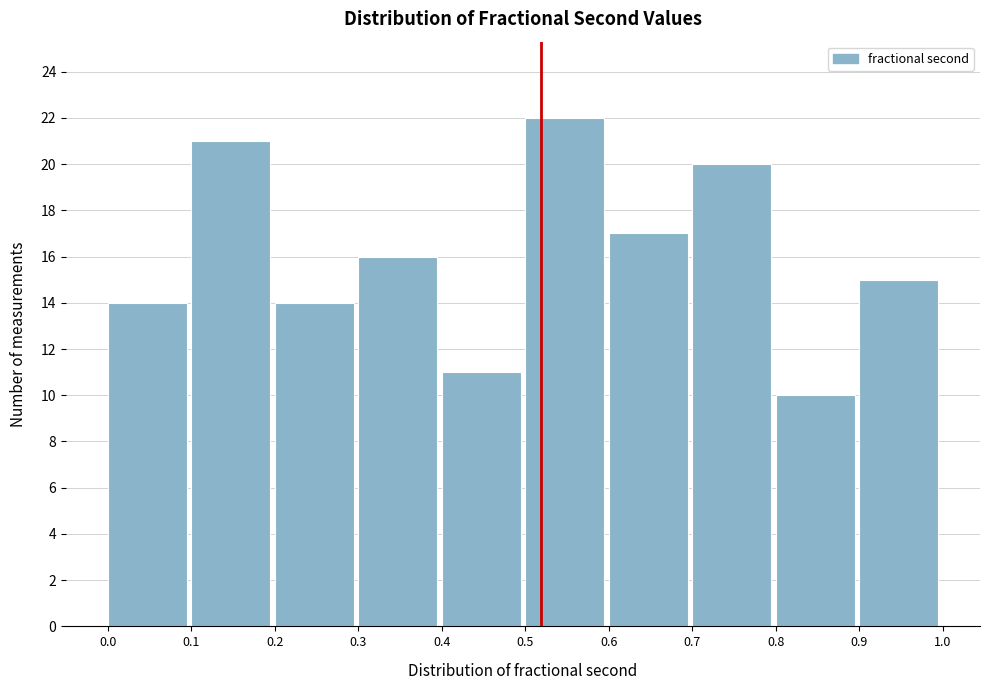

Reading left to right, transcribe this chart: for each bar, give the range it covers on the x-axis and its height. The values are not printed on the chart, so give them approximately, as read against the axis.

0.0 to 0.1: 14
0.1 to 0.2: 21
0.2 to 0.3: 14
0.3 to 0.4: 16
0.4 to 0.5: 11
0.5 to 0.6: 22
0.6 to 0.7: 17
0.7 to 0.8: 20
0.8 to 0.9: 10
0.9 to 1.0: 15